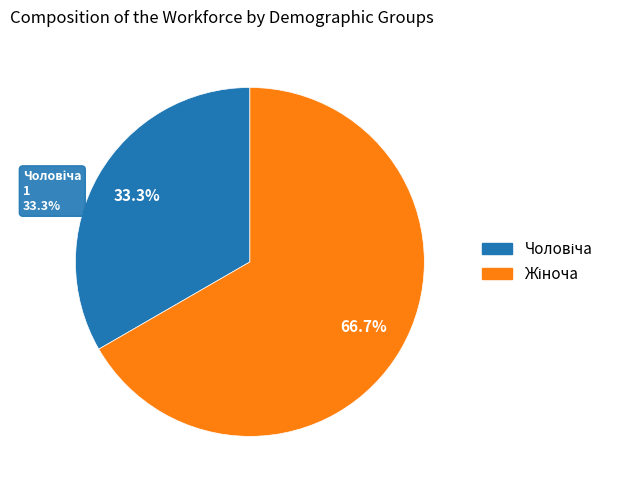

To the nearest percent, what is the combined percentage of Чоловіча and Жіноча?

100%